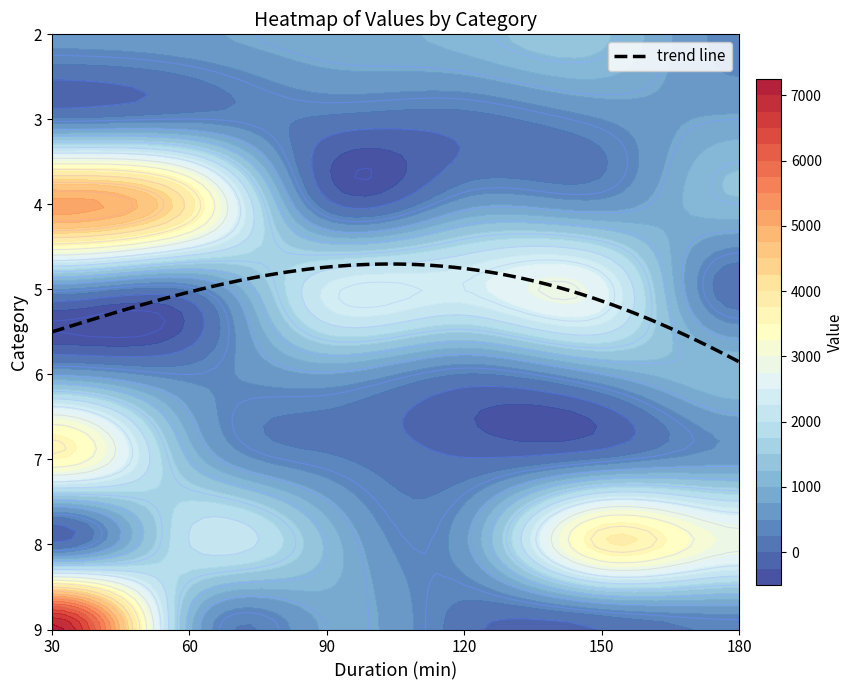

At which label does 3 reach its peak?

180